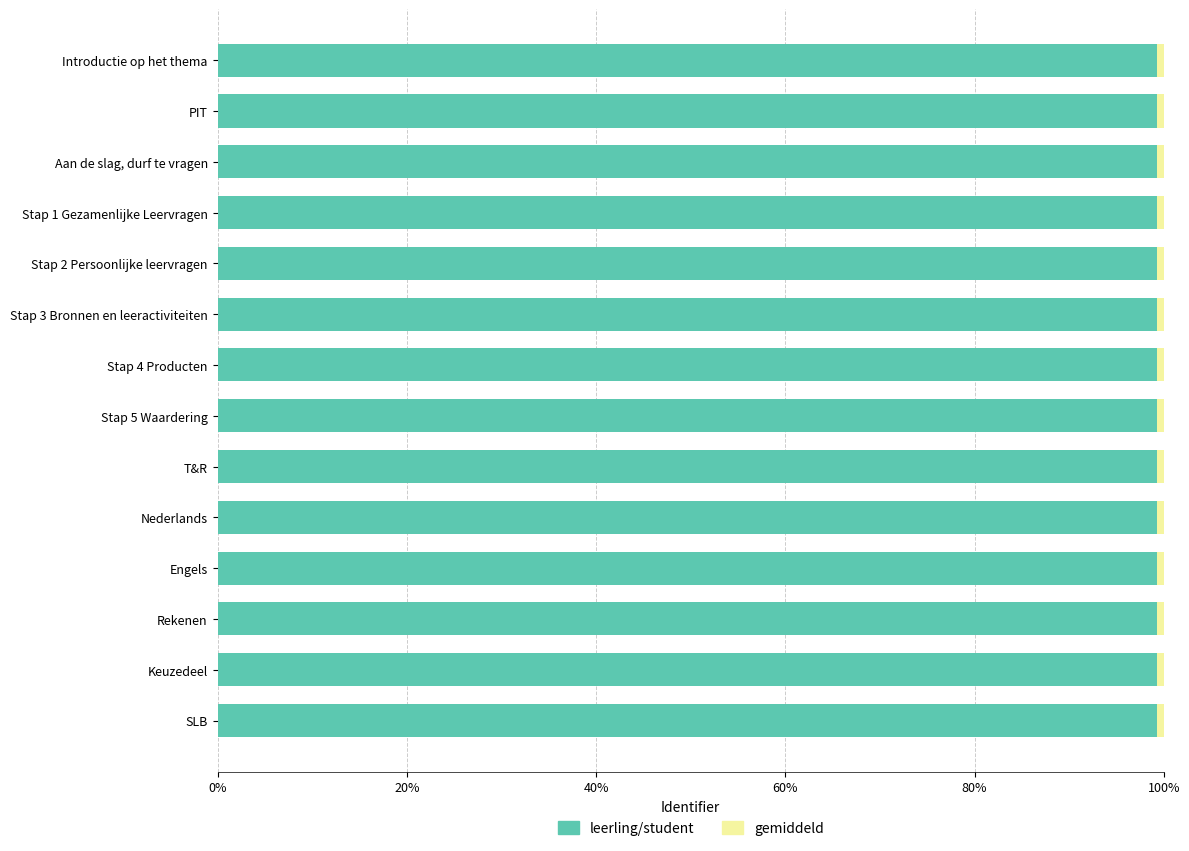

What is the average value of the leerling/student series?

99.3